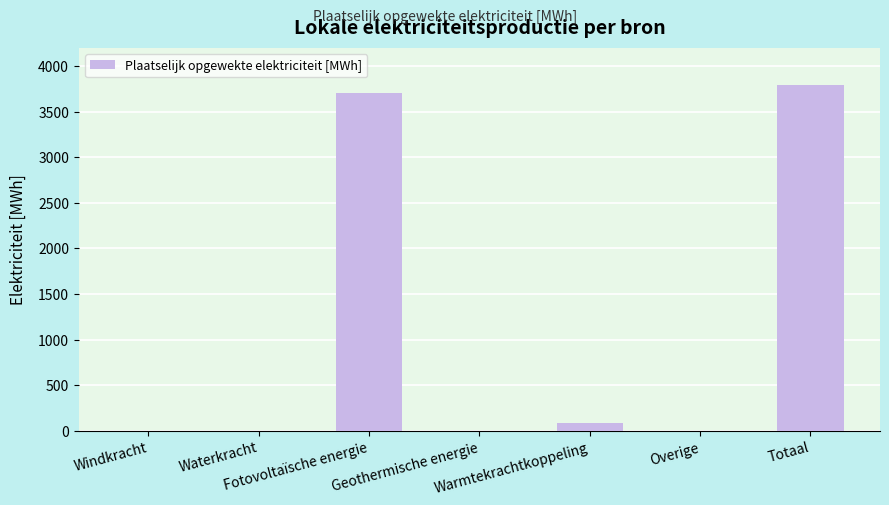

Reading left to right, extract all data points from this chart.

Windkracht=0.0	Waterkracht=0.0	Fotovoltaïsche energie=3705.3	Geothermische energie=0.0	Warmtekrachtkoppeling=87.3	Overige=0.0	Totaal=3792.6